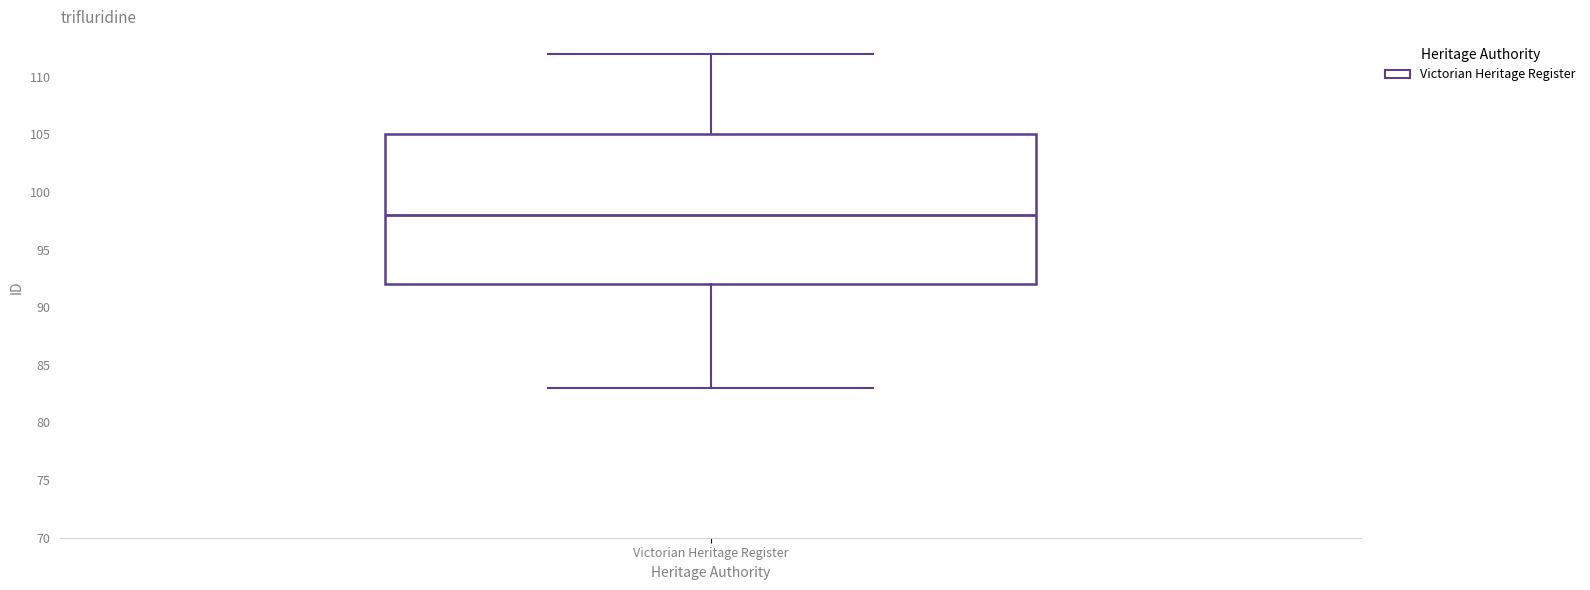

Transcribe this box plot: give where the median line is, the range the box spans, and where the two whiskers end, as read against the y-axis. The values are not printed on the chart, so give them approximately, as read against the axis.

median 98, box 92 to 105, whiskers 83 to 112